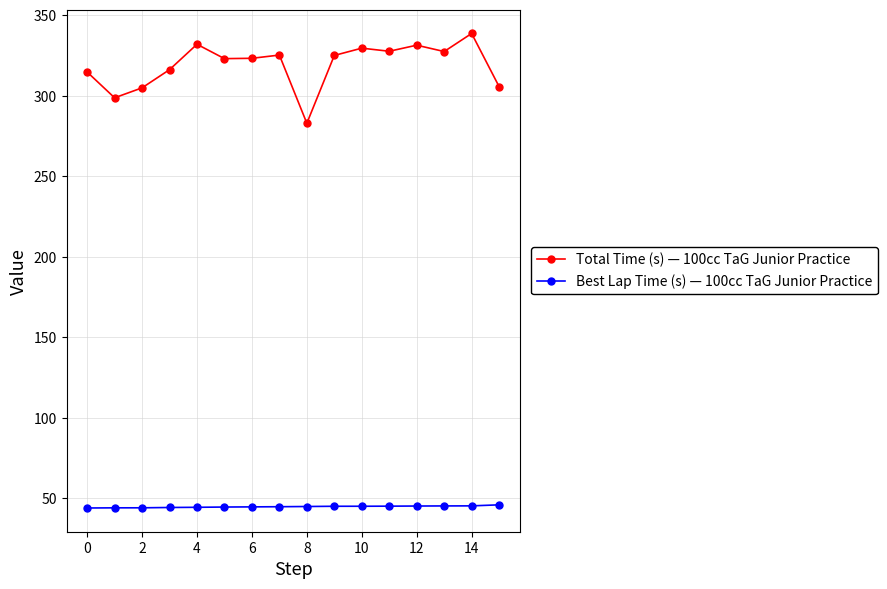

Rank the series by their maximum value, from lowest to highest.

Best Lap Time (s) — 100cc TaG Junior Practice, Total Time (s) — 100cc TaG Junior Practice